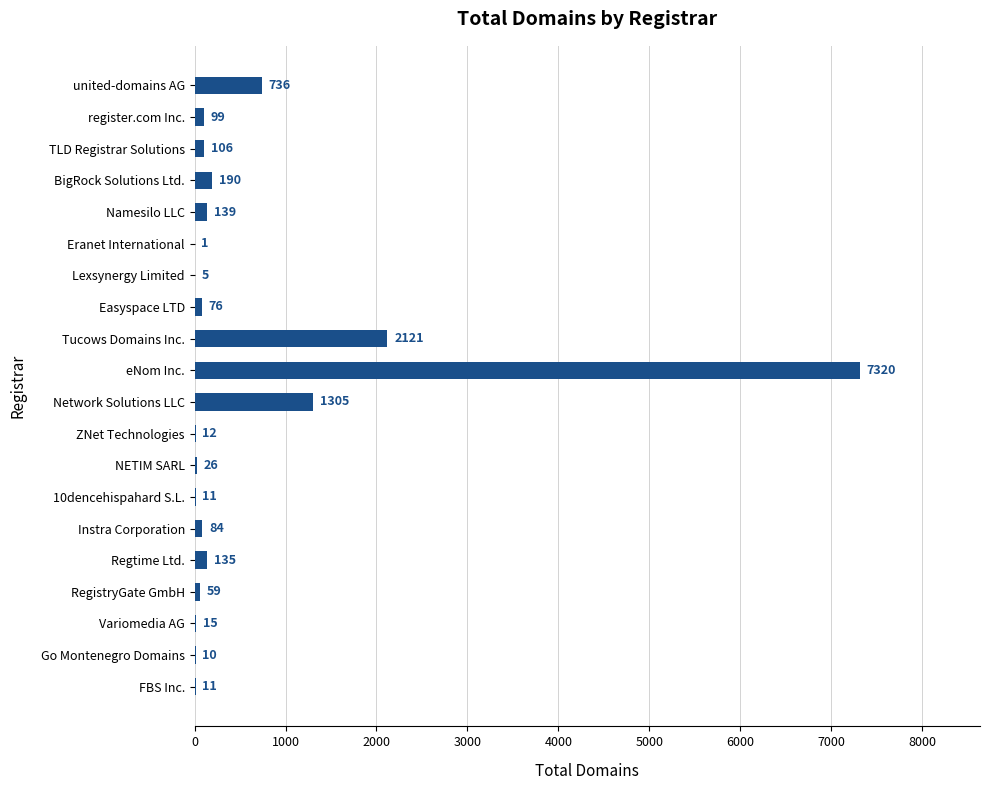

Is it true that the value at TLD Registrar Solutions is 106?

True